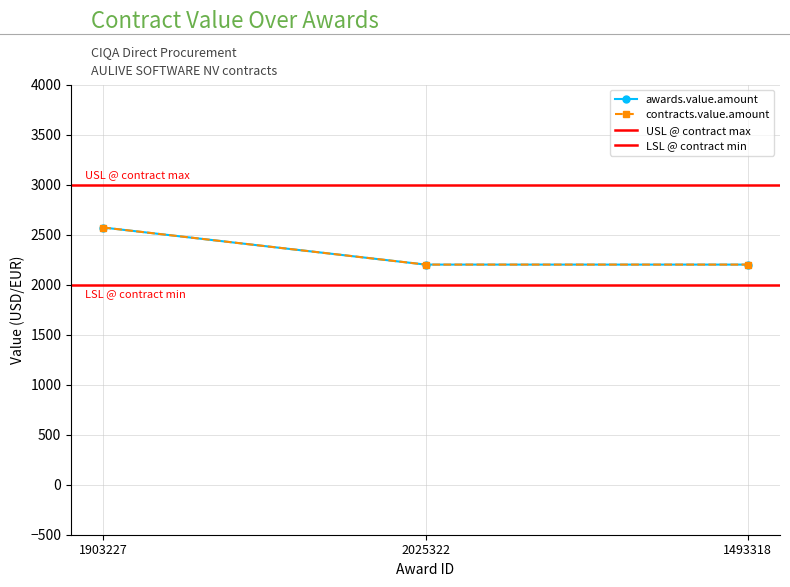

What is the label of the 1st point from the left?

1903227